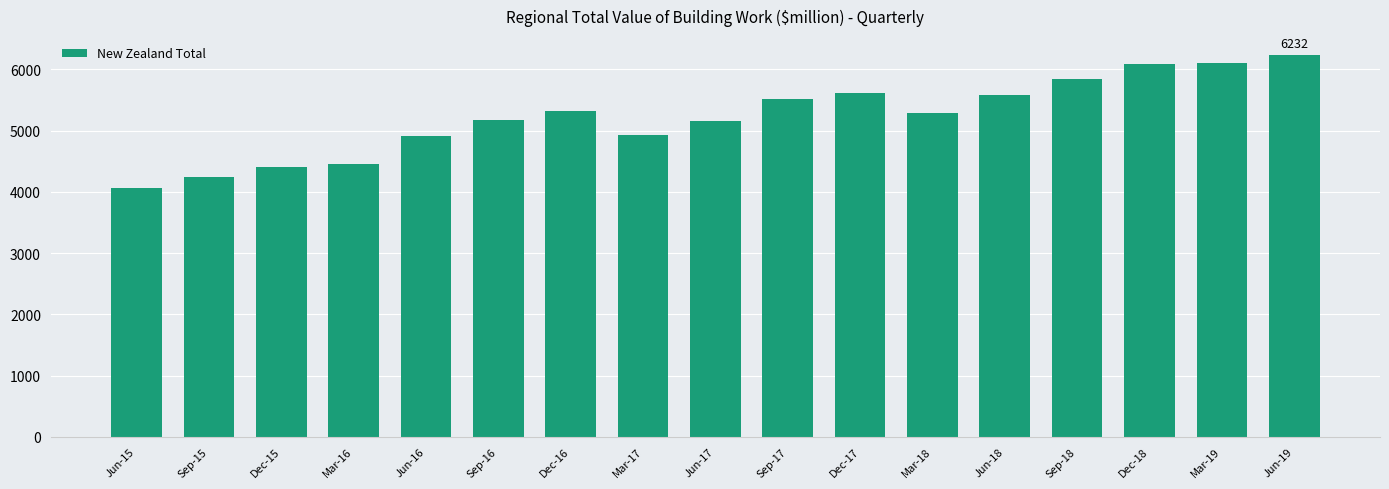

What is the minimum value shown in the chart?

4062